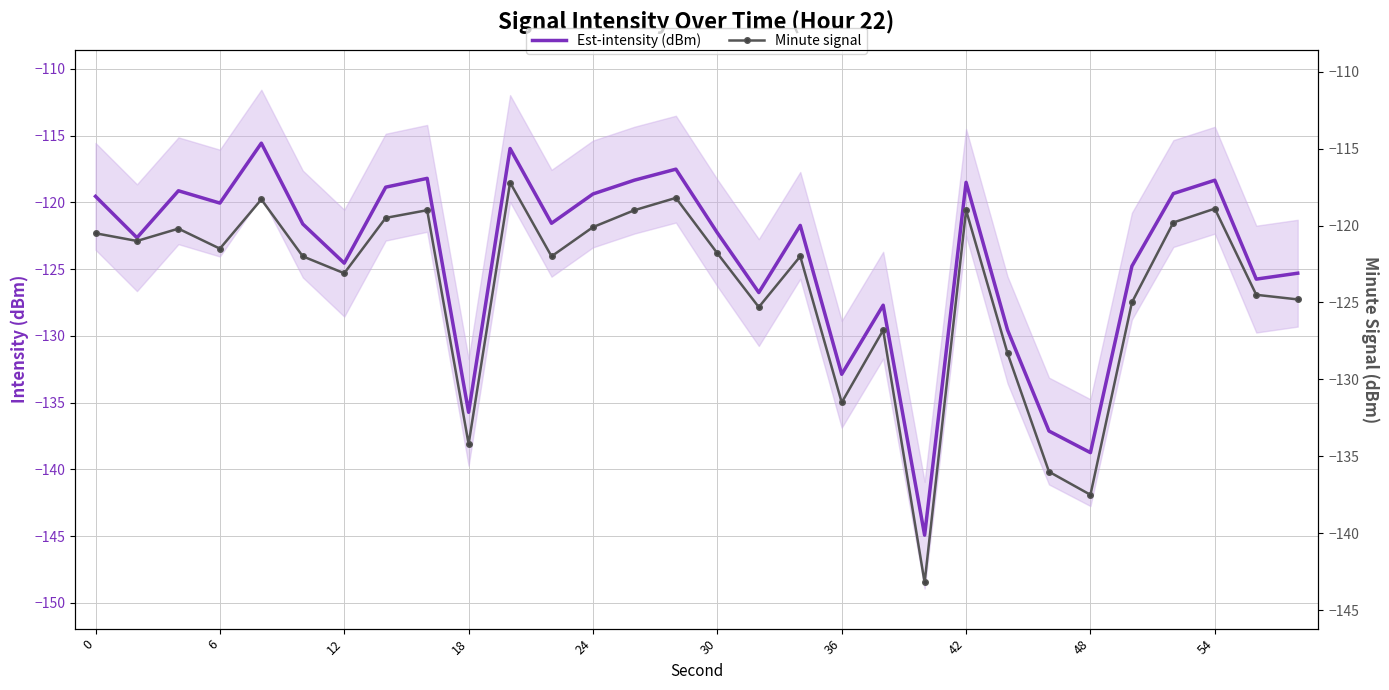

What value does the Est-intensity (dBm) series have at 24?

-119.4